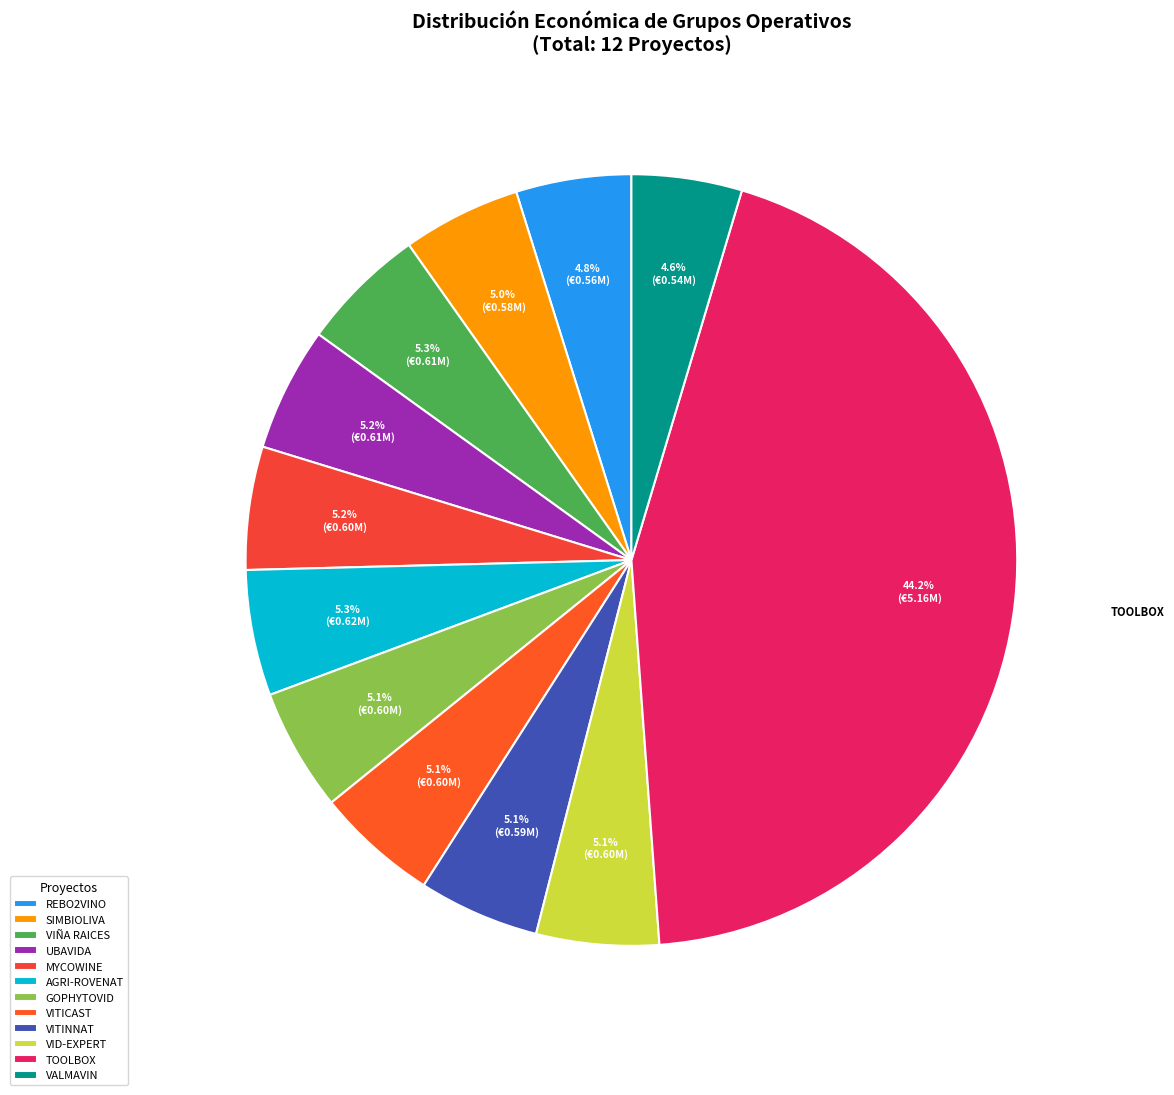

The VIÑA RAICES slice represents 14% of the pie. True or false?

False